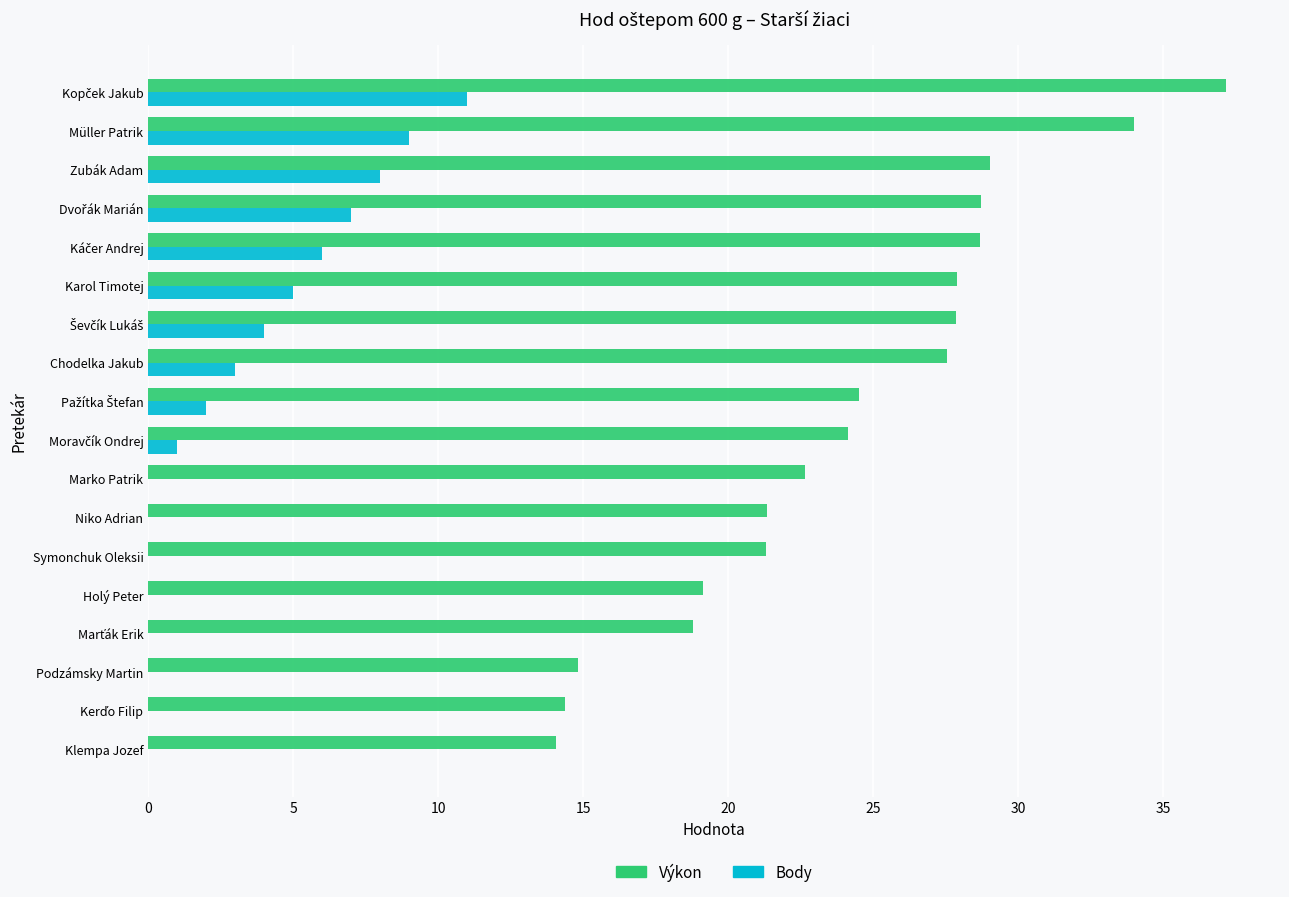

Which series has the largest total across all categories?

Výkon